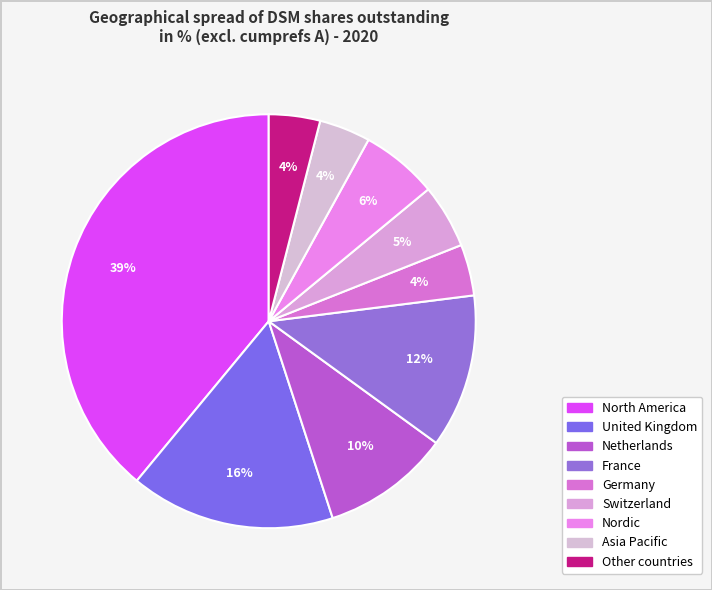

How many segments does this pie chart have?

9